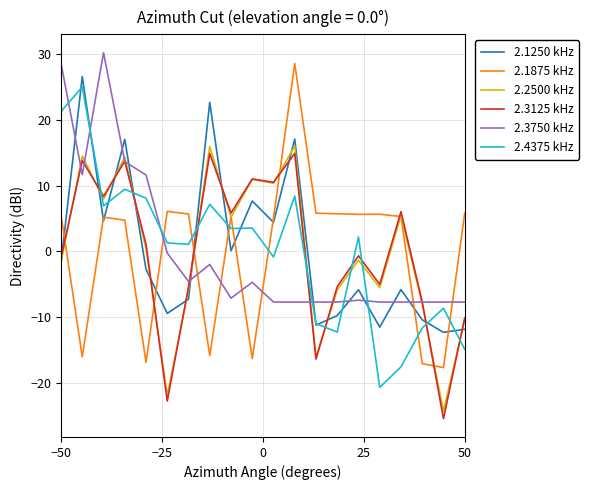

What is the highest value of the 2.3125 kHz series?

14.9